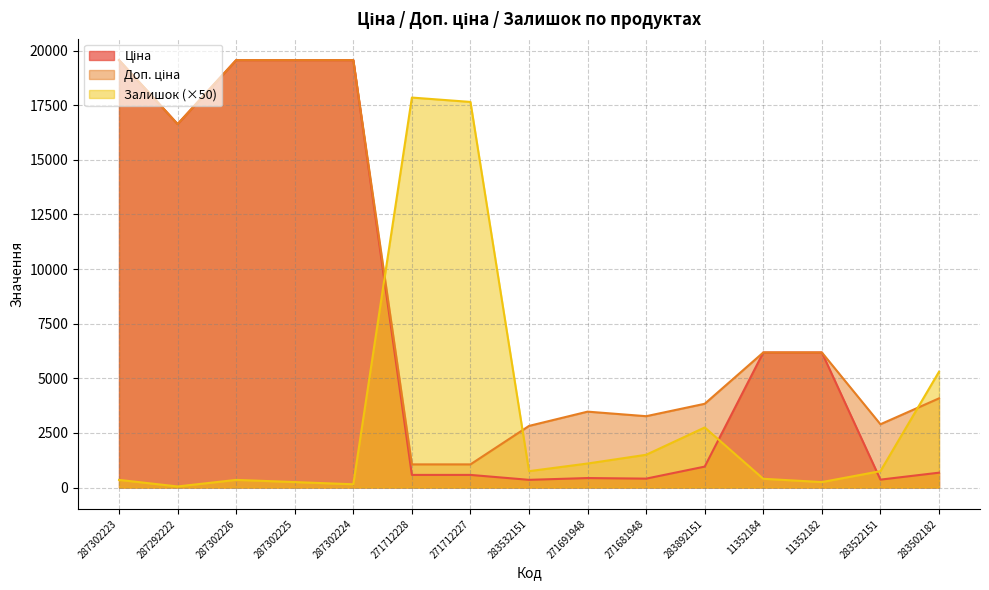

True or false: Ціна and Доп. ціна cross at least once.

False